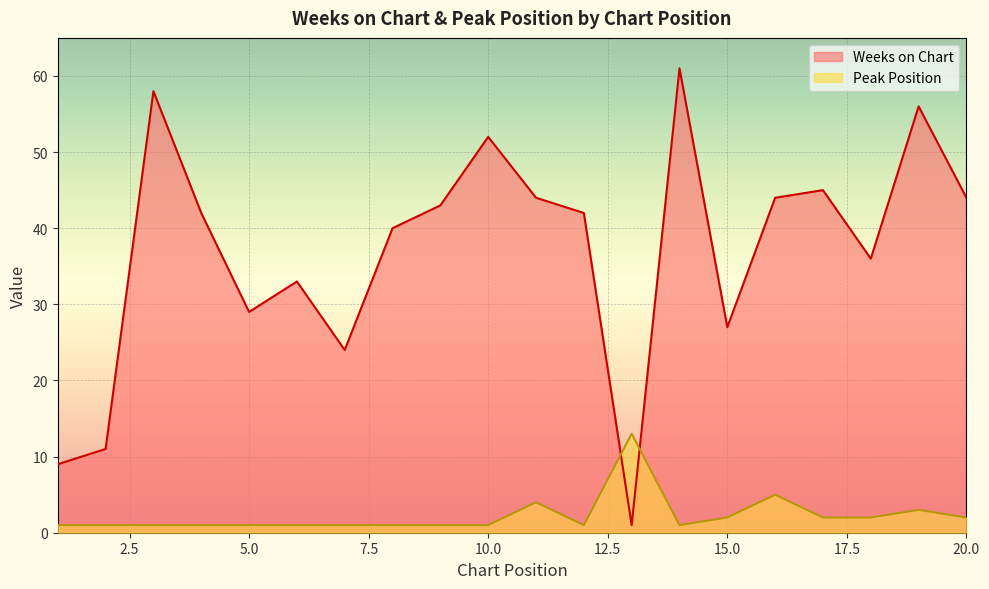

At which category is the sum across all series the highest?

14